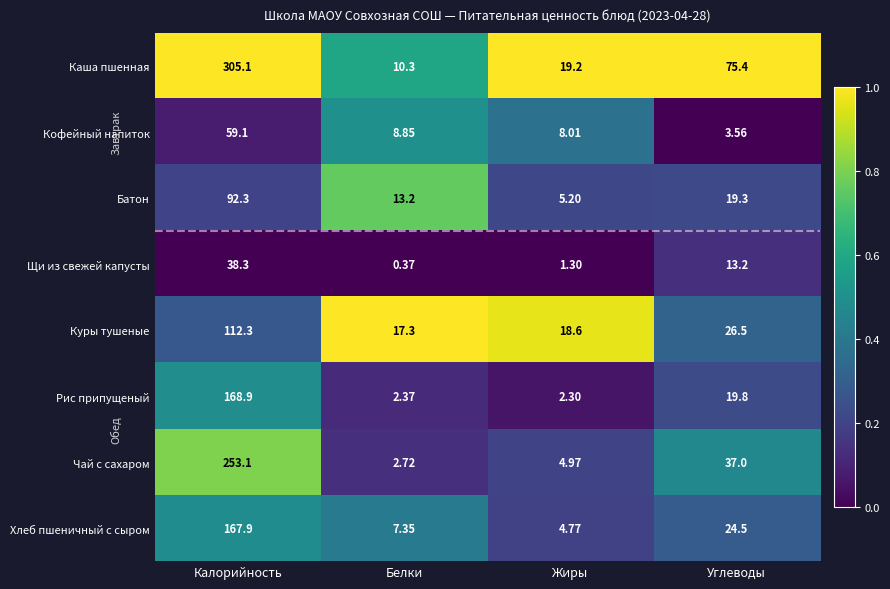

What is the spread (max minus min) of values at Жиры?

17.9